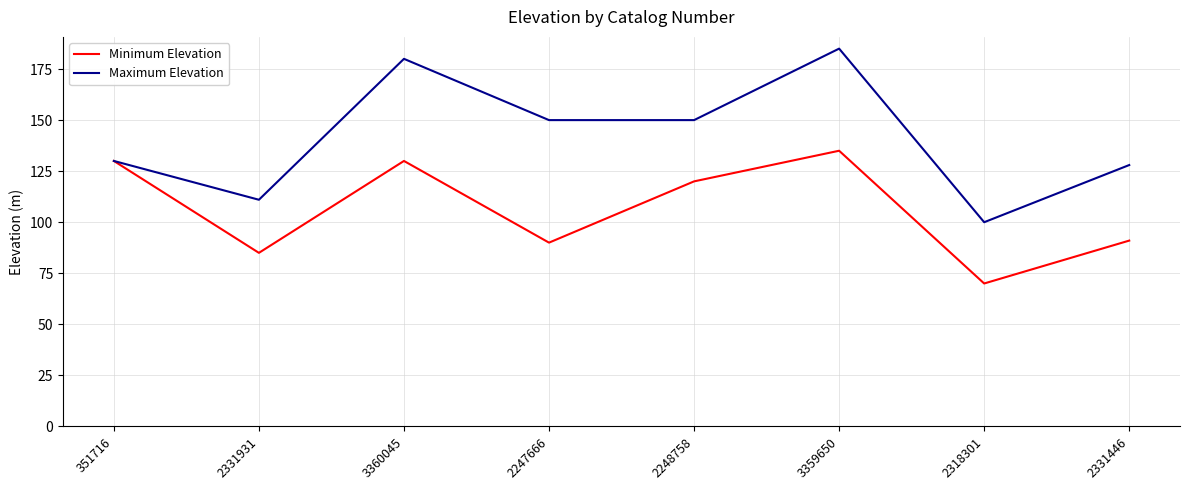

What position from the left is 3360045?

3